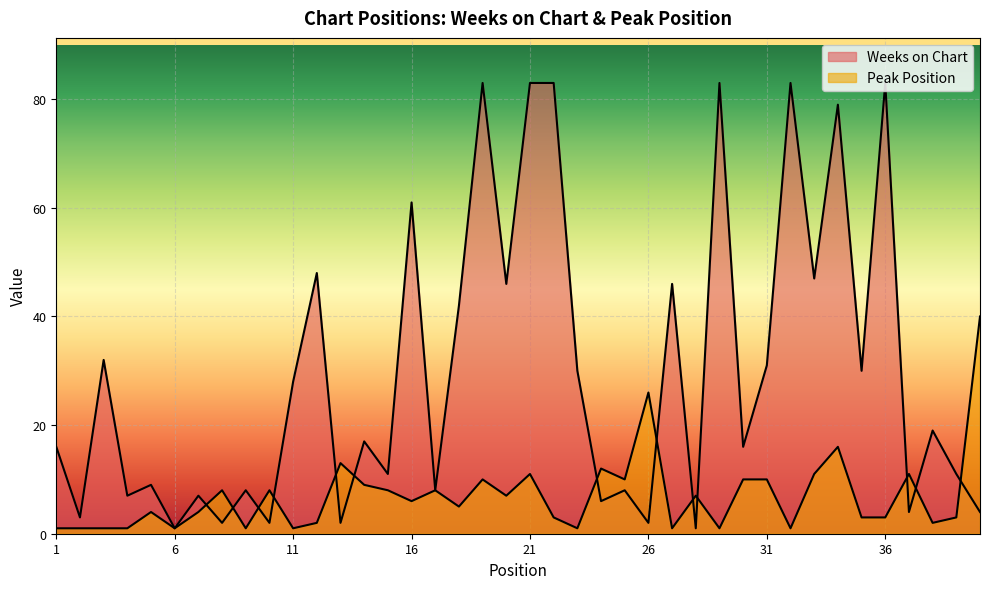

How many values in the Peak Position series exceed 6?

19